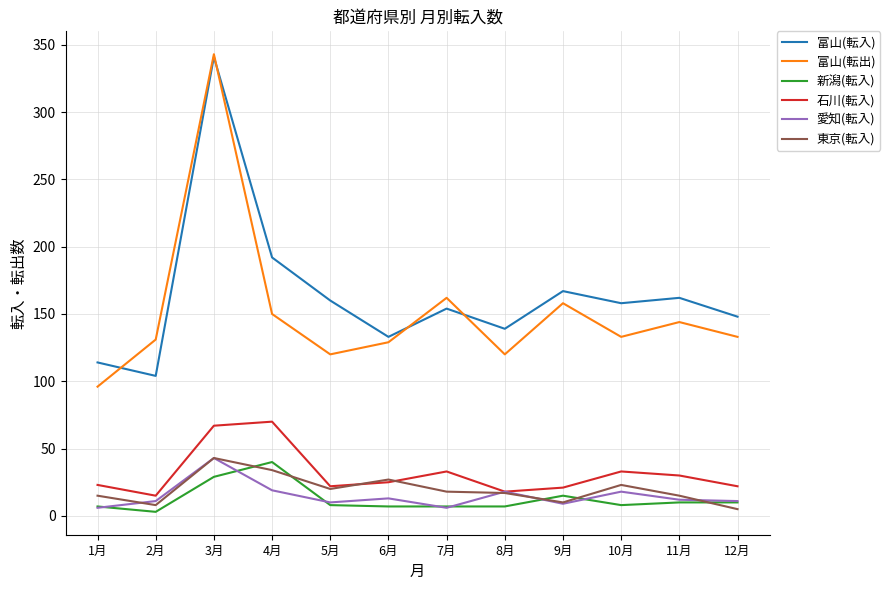

True or false: 石川(転入) and 富山(転出) cross at least once.

False